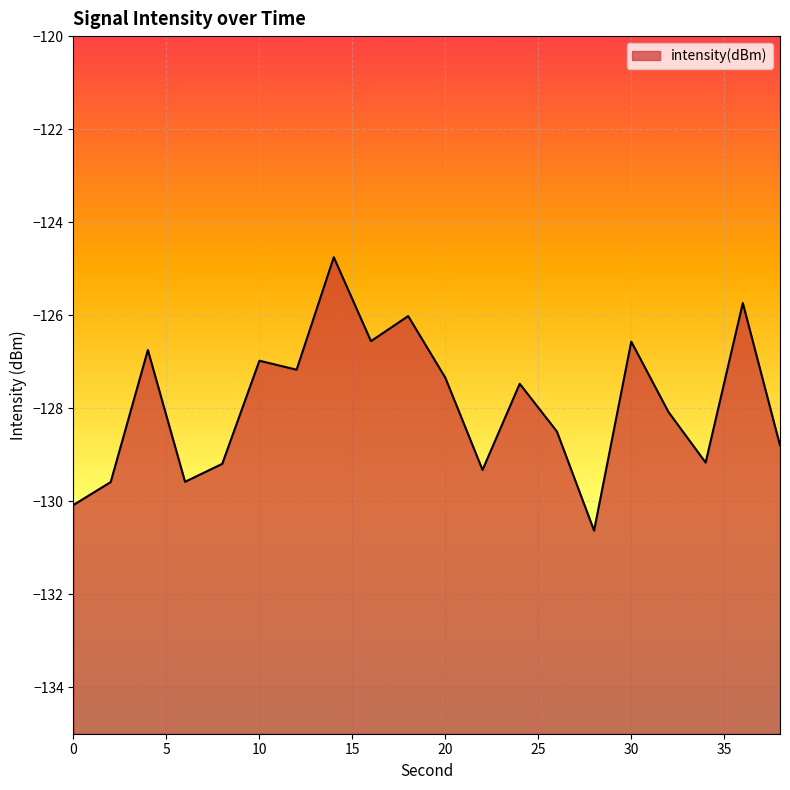

Which category has the lowest value across all series?

28